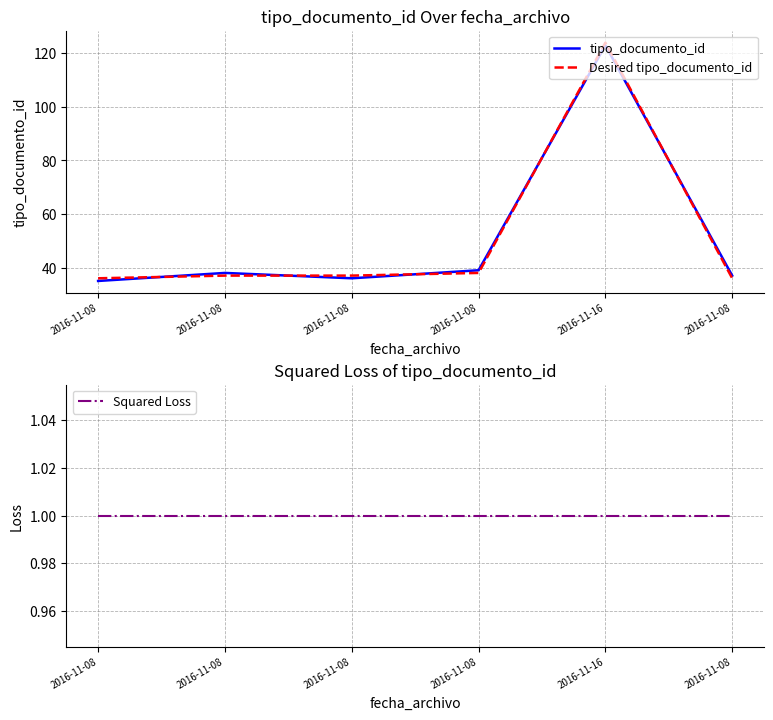

The value of Desired tipo_documento_id at 2016-11-08 is 13. True or false?

False